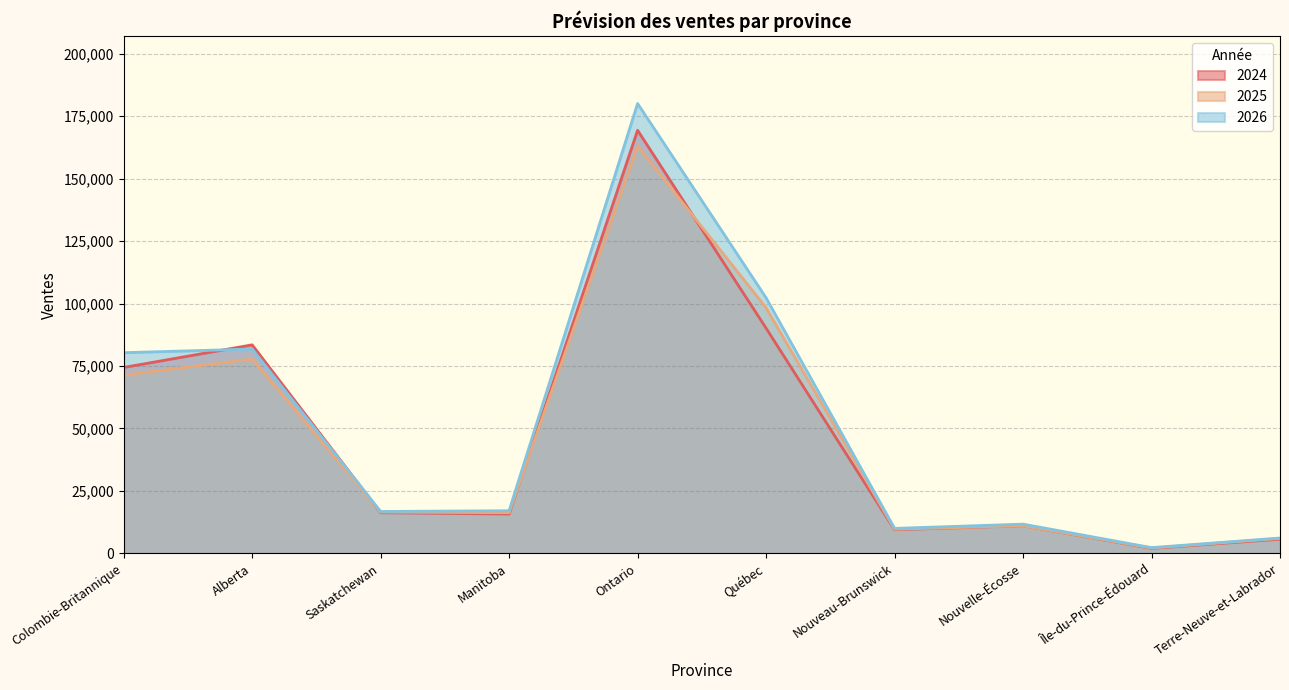

What is the label of the 1st point from the right?

Terre-Neuve-et-Labrador